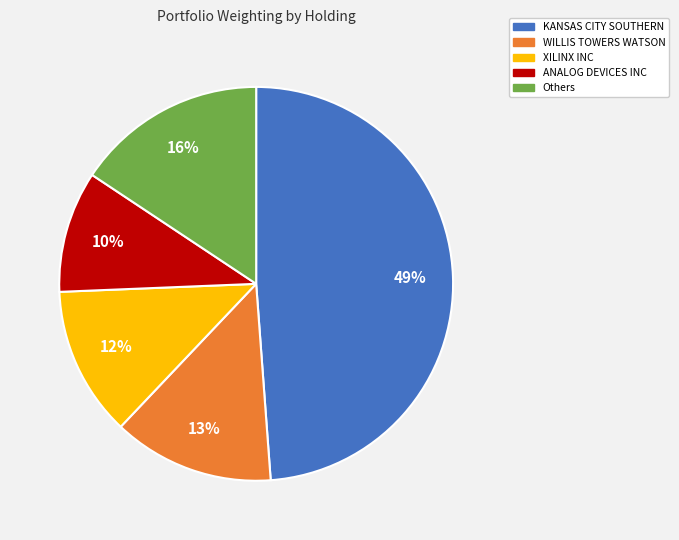

How many segments does this pie chart have?

5